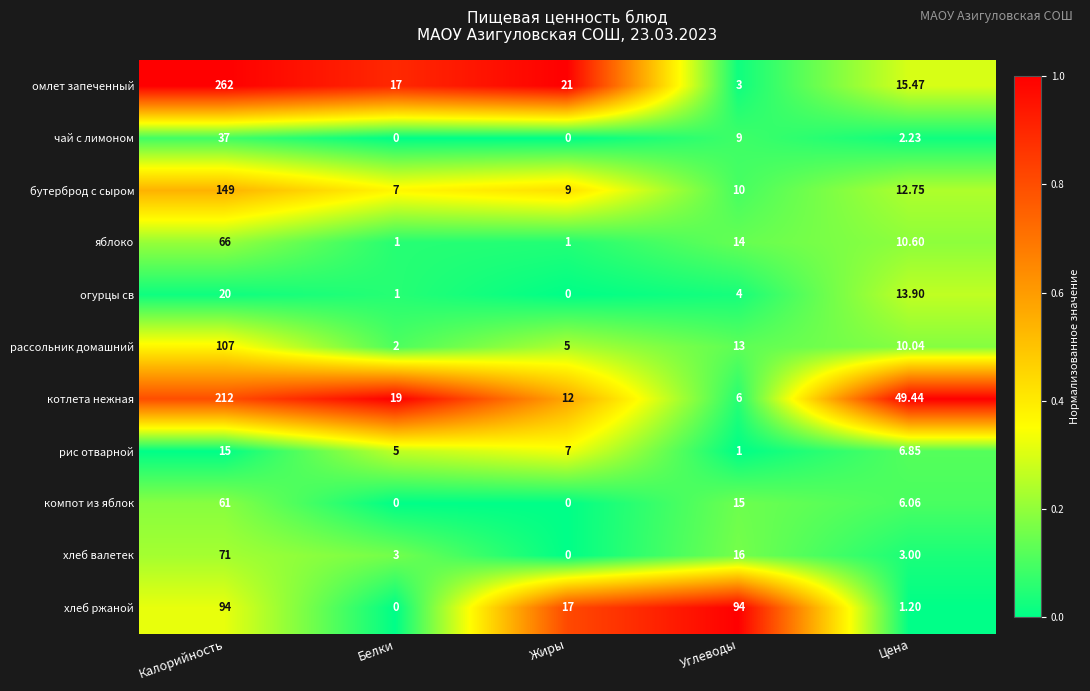

Which category has the lowest value in the рис отварной series?

Углеводы